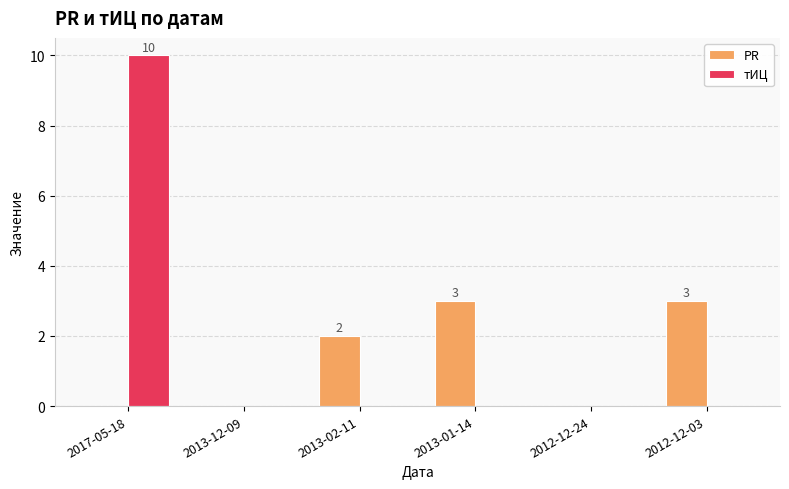

Reading left to right, list all the values displayed in this chart.

PR: 0	0	2	3	0	3
тИЦ: 10	0	0	0	0	0